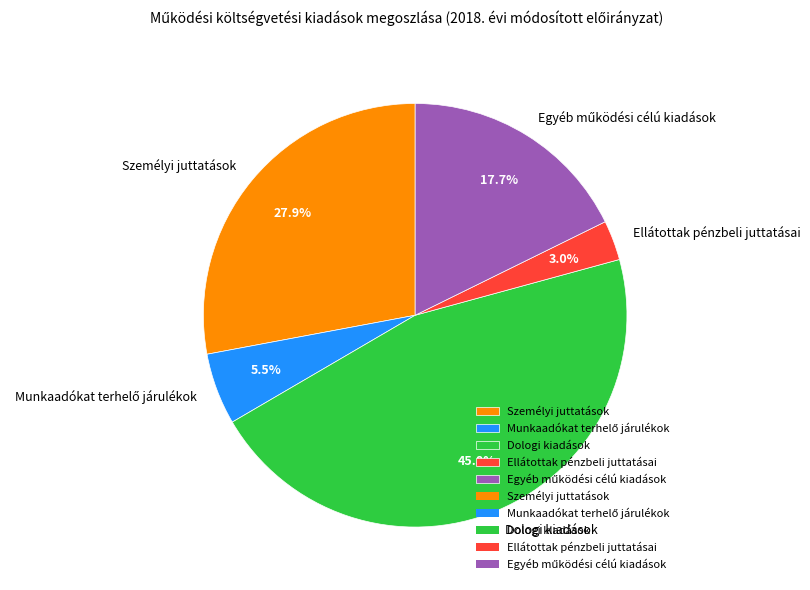

Which category has the smallest portion of the pie?

Ellátottak pénzbeli juttatásai